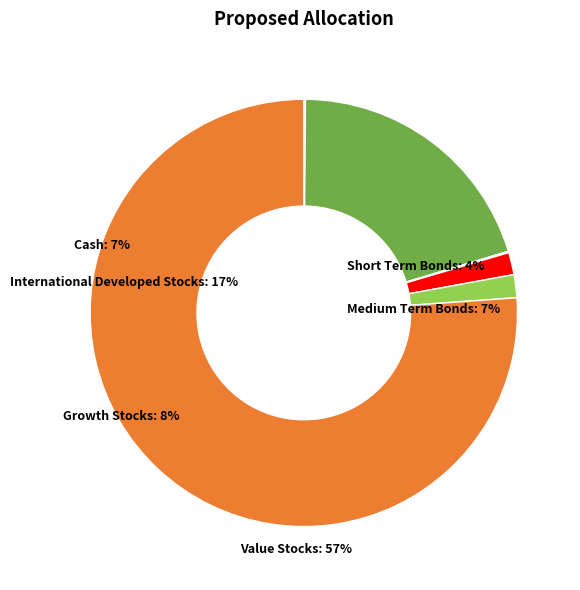

Is there a majority slice in this chart?

Yes